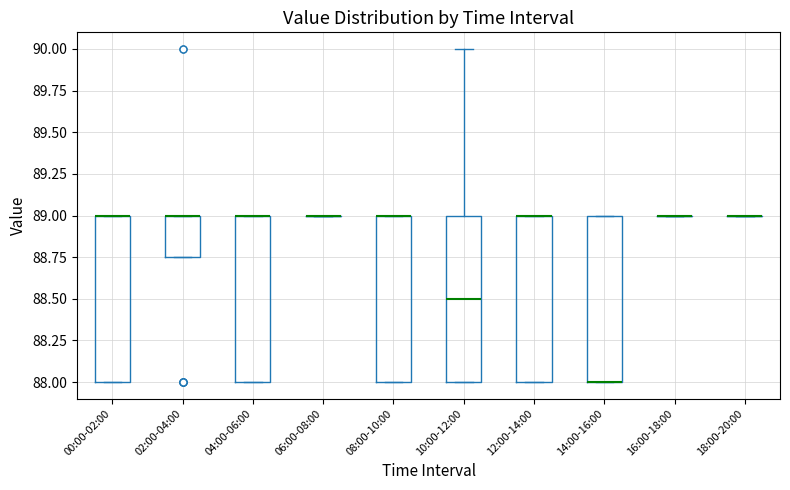

Reading left to right, transcribe this box plot: for each box, give where its median line is, the range the box spans, and where its two whiskers end, as read against the y-axis. The values are not printed on the chart, so give them approximately, as read against the axis.

00:00-02:00: median 89.00 (drawn on the box's upper edge), box 88.00 to 89.00, whiskers 88.00 to 89.00
02:00-04:00: median 89.00 (drawn on the box's upper edge), box 88.75 to 89.00, whiskers 88.75 to 89.00
04:00-06:00: median 89.00 (drawn on the box's upper edge), box 88.00 to 89.00, whiskers 88.00 to 89.00
06:00-08:00: box collapsed to a line at 89.00, whiskers 89.00 to 89.00
08:00-10:00: median 89.00 (drawn on the box's upper edge), box 88.00 to 89.00, whiskers 88.00 to 89.00
10:00-12:00: median 88.50, box 88.00 to 89.00, whiskers 88.00 to 90.00
12:00-14:00: median 89.00 (drawn on the box's upper edge), box 88.00 to 89.00, whiskers 88.00 to 89.00
14:00-16:00: median 88.00 (drawn on the box's lower edge), box 88.00 to 89.00, whiskers 88.00 to 89.00
16:00-18:00: box collapsed to a line at 89.00, whiskers 89.00 to 89.00
18:00-20:00: box collapsed to a line at 89.00, whiskers 89.00 to 89.00